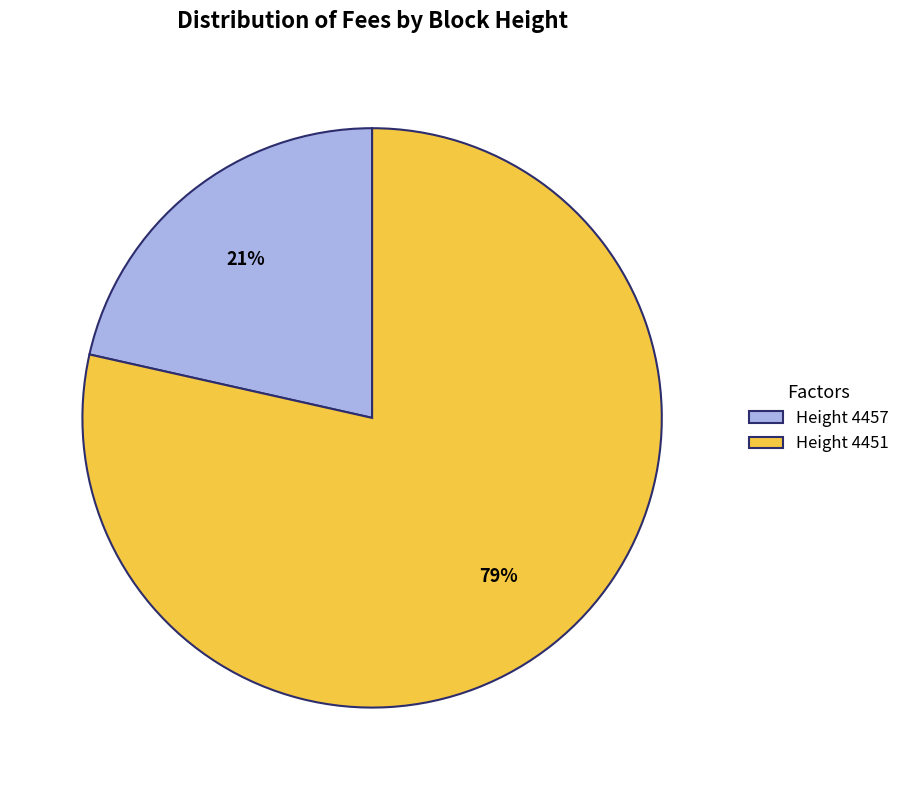

True or false: Height 4457 accounts for 31% of the total.

False